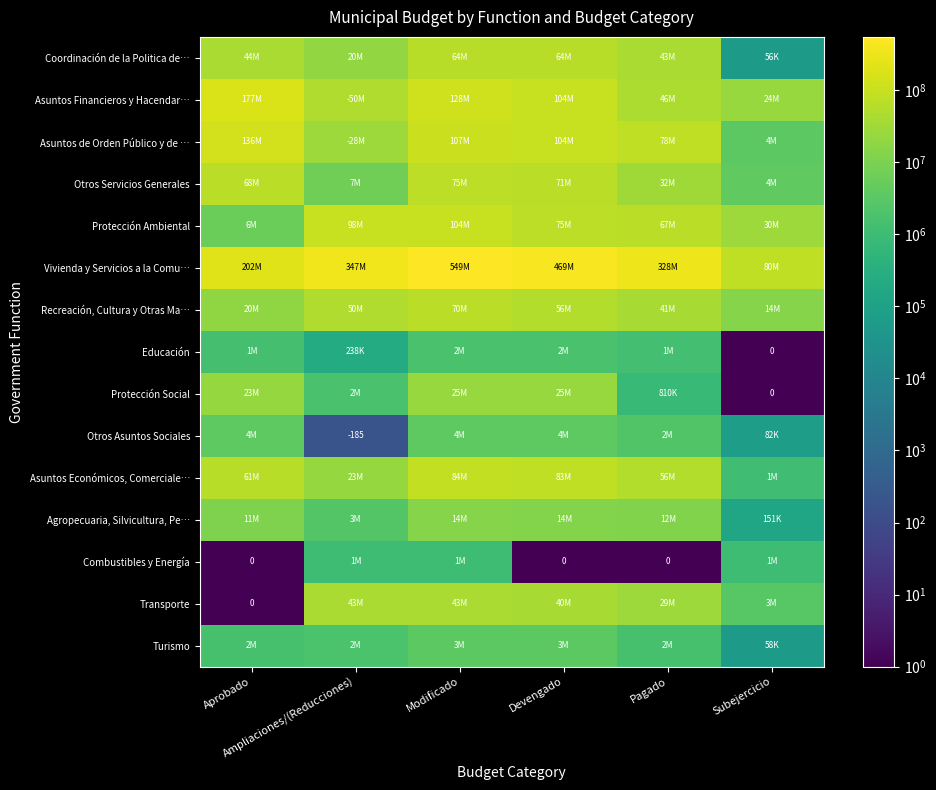

What is the difference between the maximum and minimum values in the Educación series?

1657658.0